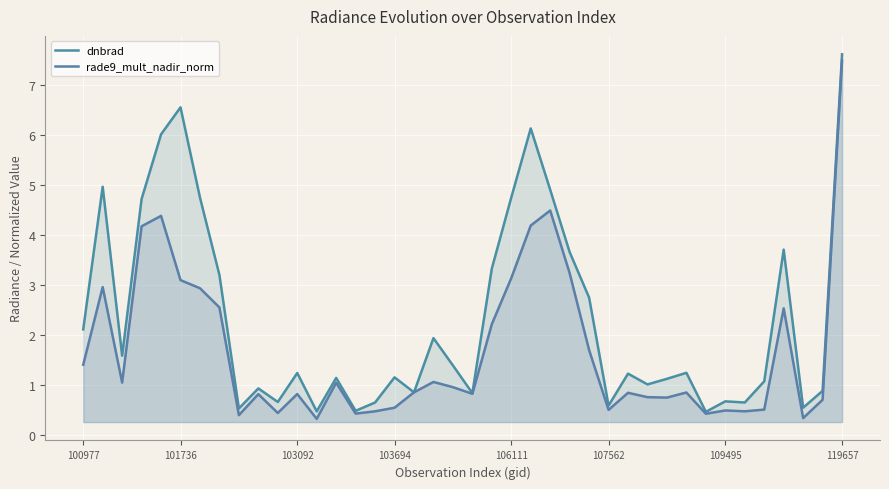

Where is rade9_mult_nadir_norm nearest to the value 3?

101736